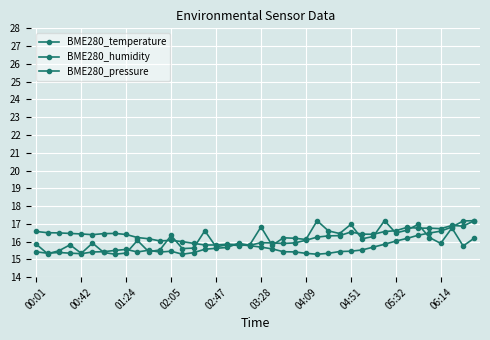

Count the number of categories in the chart.

40